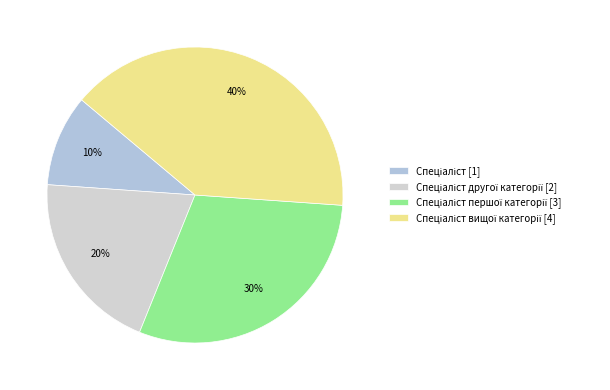

To the nearest percent, what is the difference between the largest and smallest slice percentages?

30%